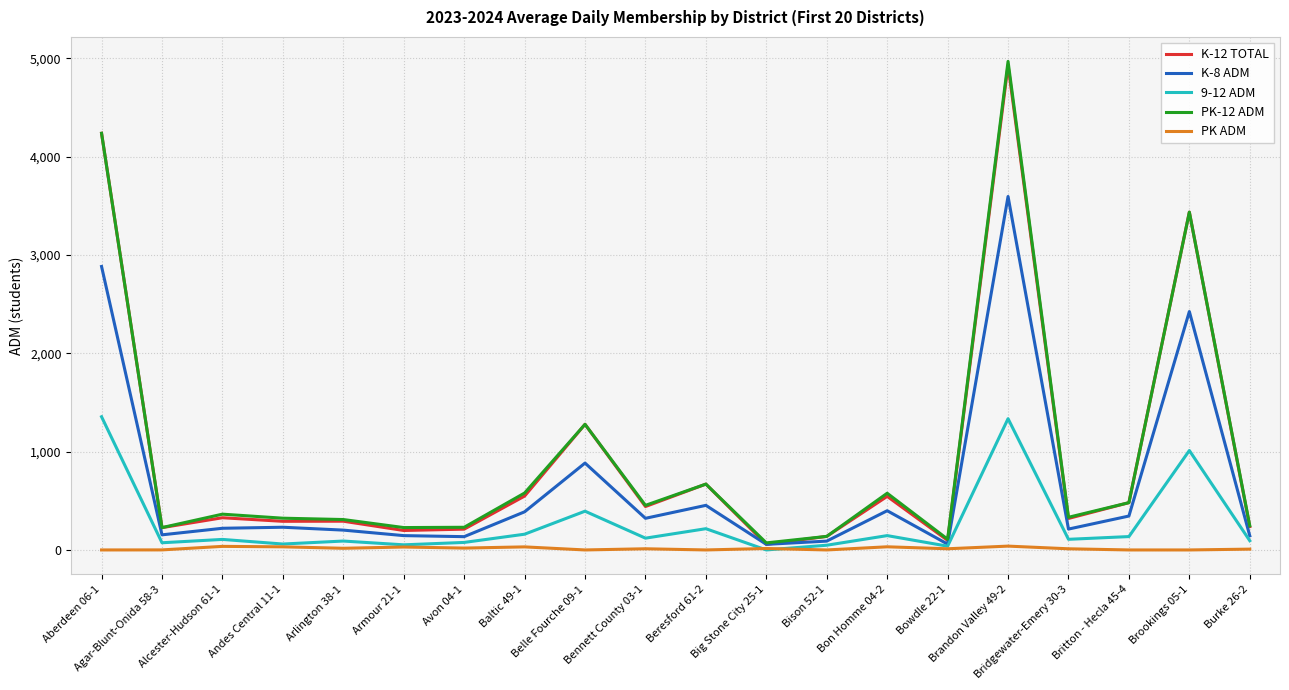

Is this an area chart (filled region under the line)?

No